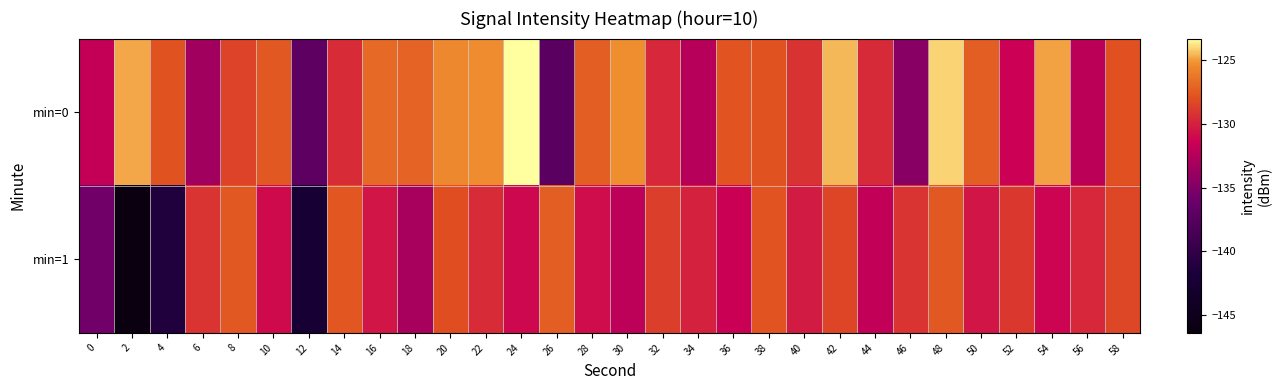

Reading right to left, extract all data points from this chart.

min=0: 58=-128.0	56=-132.2	54=-124.9	52=-131.3	50=-127.3	48=-124.1	46=-134.7	44=-129.6	42=-124.5	40=-129.2	38=-127.9	36=-127.8	34=-132.4	32=-129.7	30=-125.2	28=-127.3	26=-137.2	24=-123.3	22=-125.3	20=-125.5	18=-127.0	16=-126.8	14=-129.5	12=-137.0	10=-127.6	8=-128.5	6=-133.4	4=-127.8	2=-124.8	0=-131.8
min=1: 58=-128.3	56=-129.7	54=-131.2	52=-128.9	50=-130.5	48=-127.6	46=-129.1	44=-131.8	42=-128.4	40=-130.2	38=-127.8	36=-131.5	34=-129.9	32=-128.7	30=-132.1	28=-130.8	26=-127.3	24=-131.0	22=-129.5	20=-128.0	18=-133.1	16=-130.5	14=-127.6	12=-142.5	10=-130.9	8=-127.5	6=-129.1	4=-141.2	2=-146.4	0=-135.7